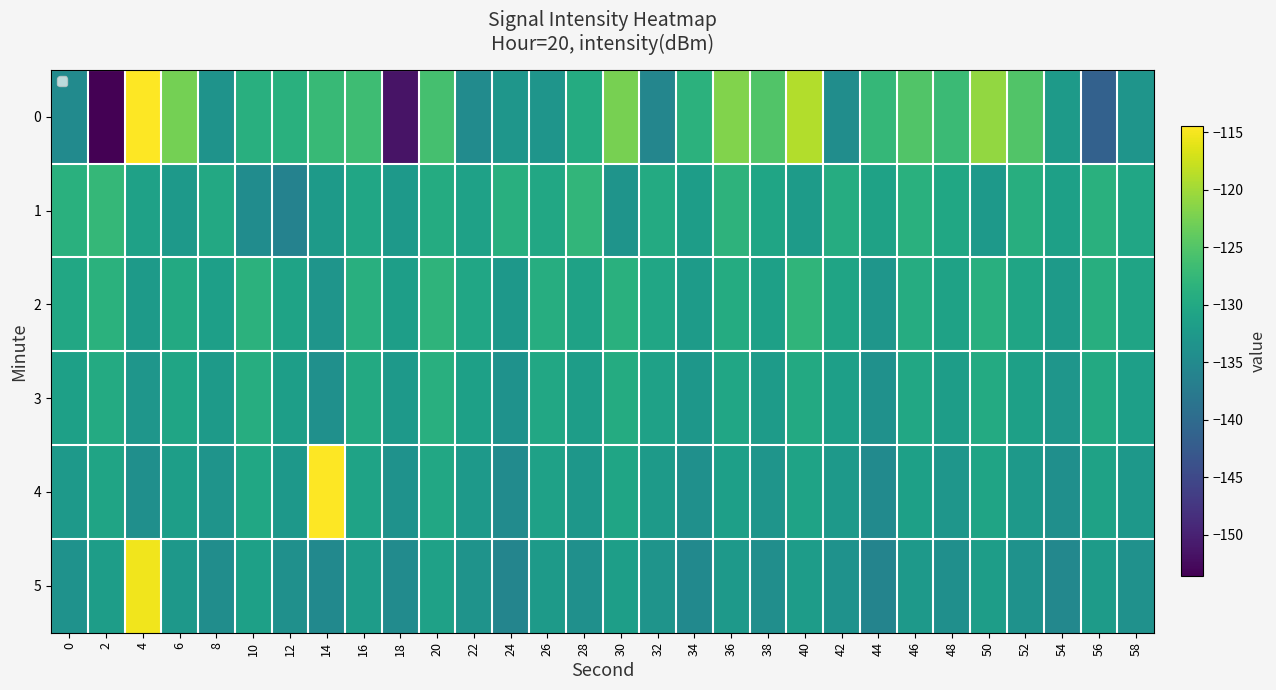

Which category has the highest value in the 0 series?

4